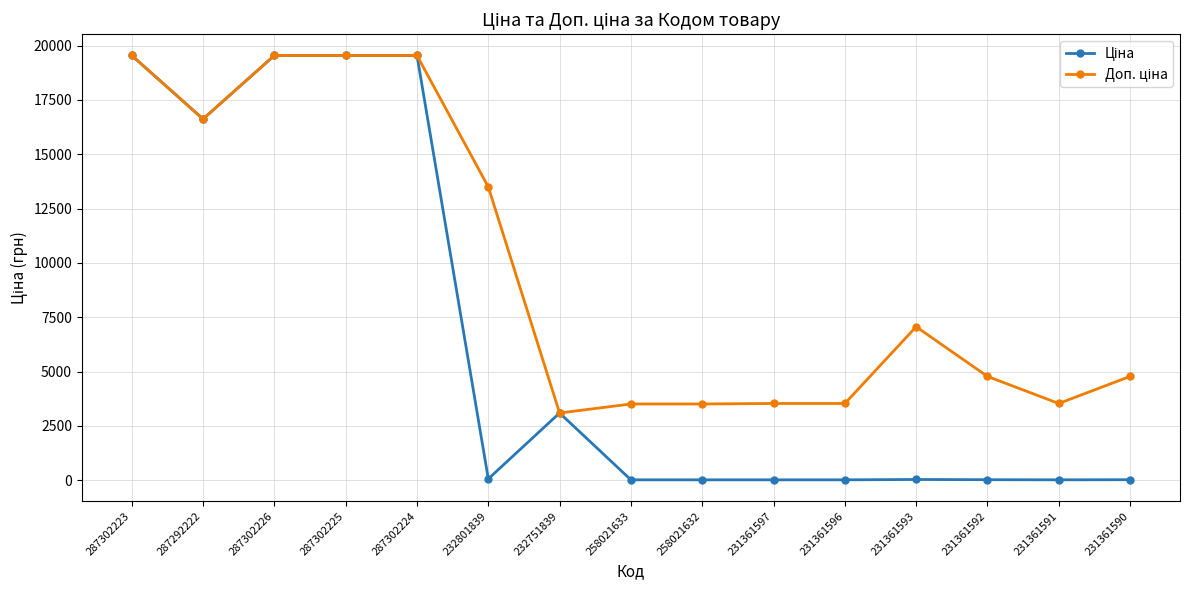

What is the total value across all series at 287302225?

39085.4